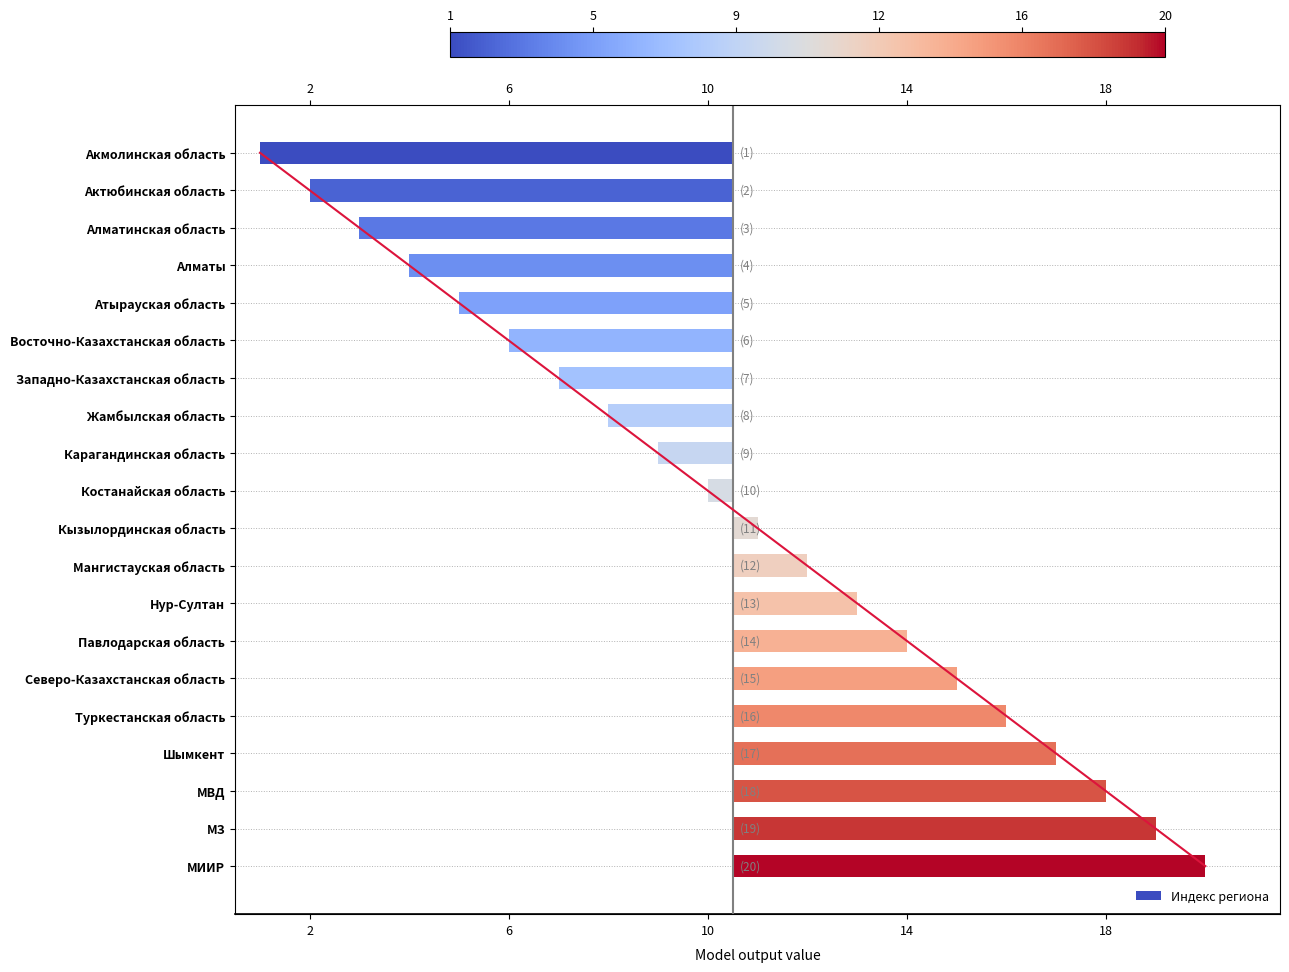

What position from the left is Алматы?

4